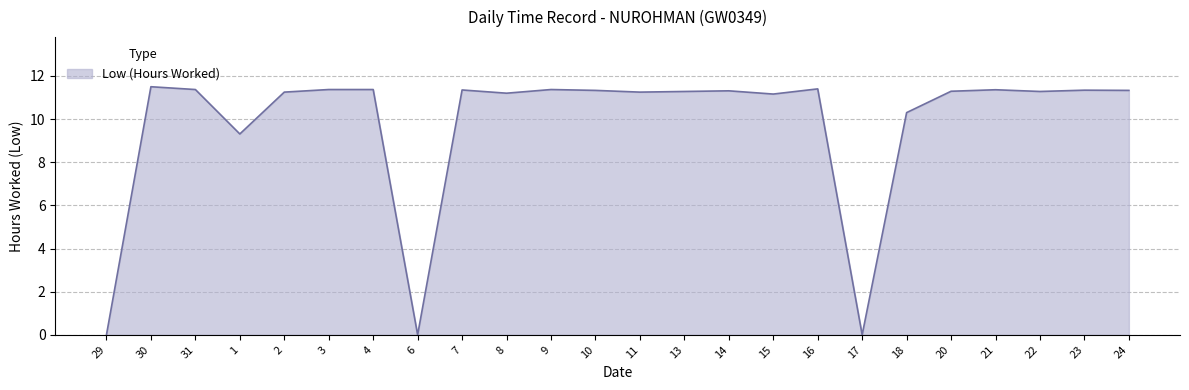

What is the greatest value displayed?

11.5